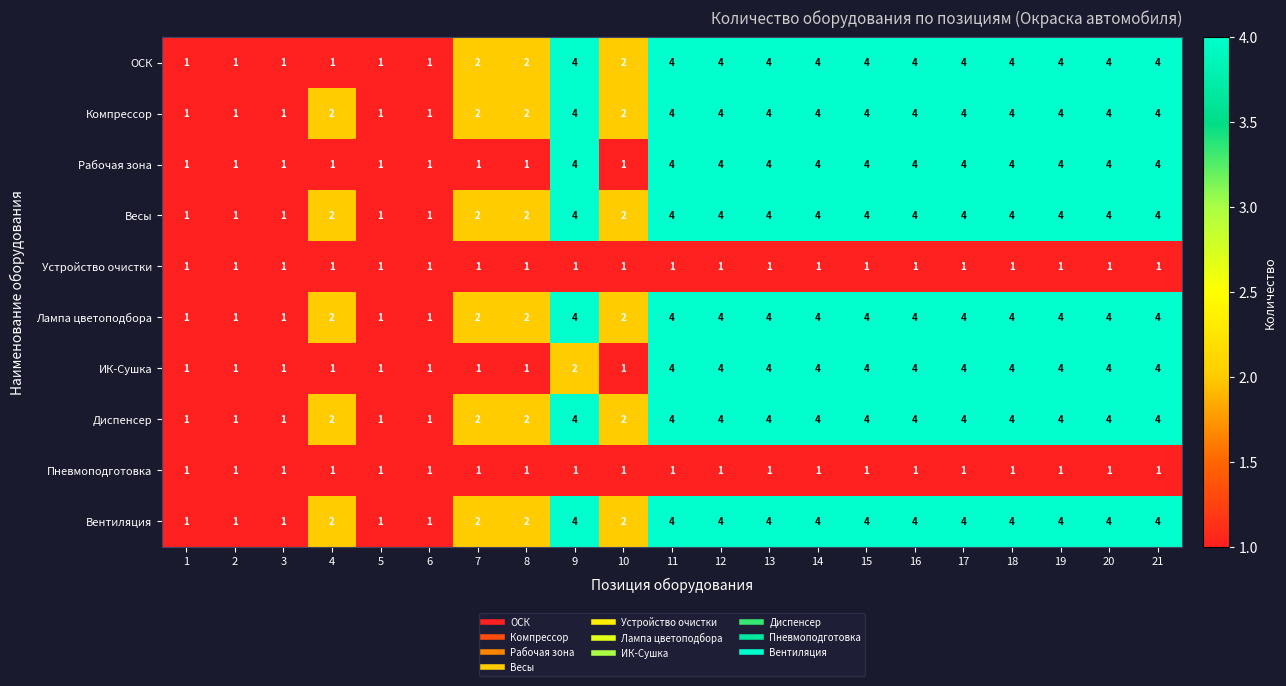

At how many categories does at least one series exceed 3?

12